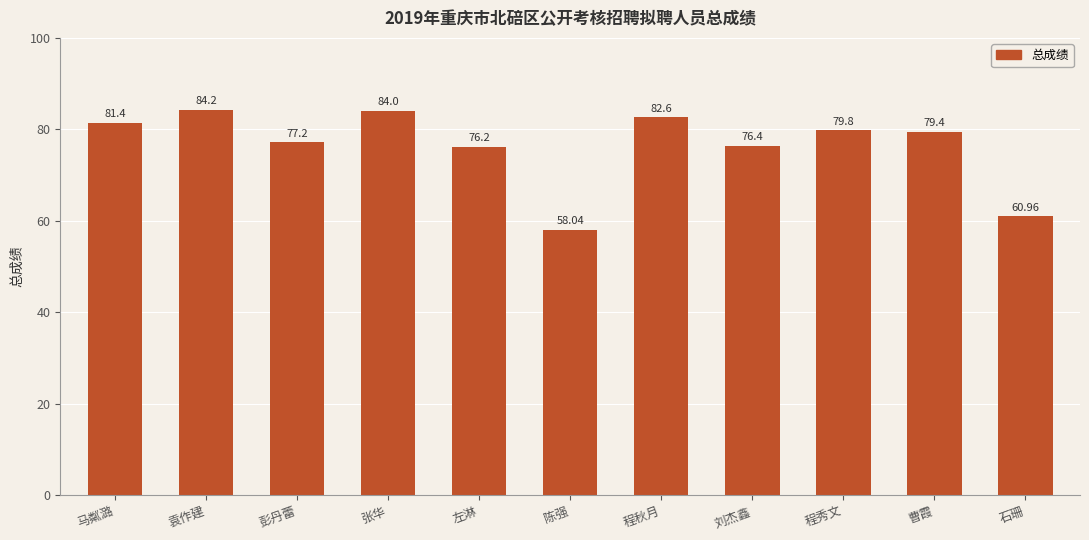

What is the average value?

76.4